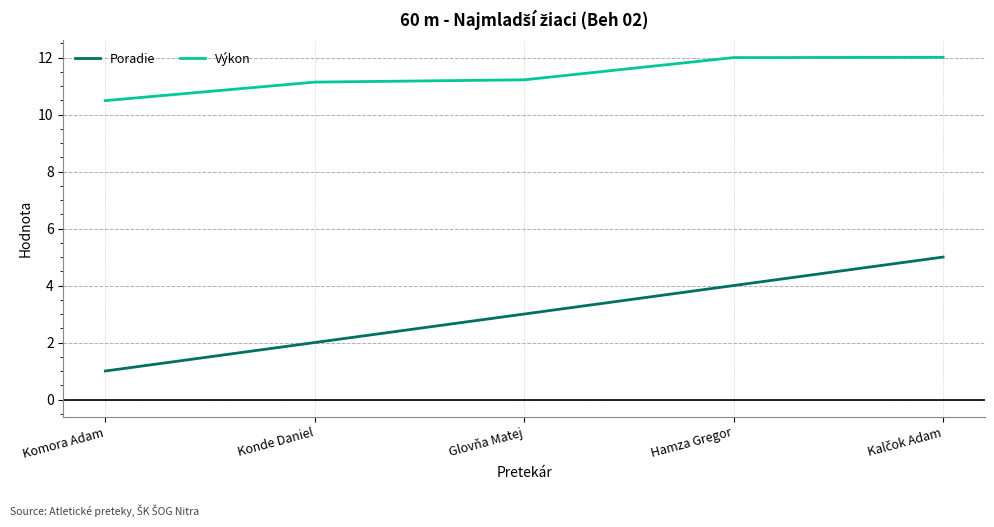

True or false: Poradie and Výkon intersect in this chart.

False